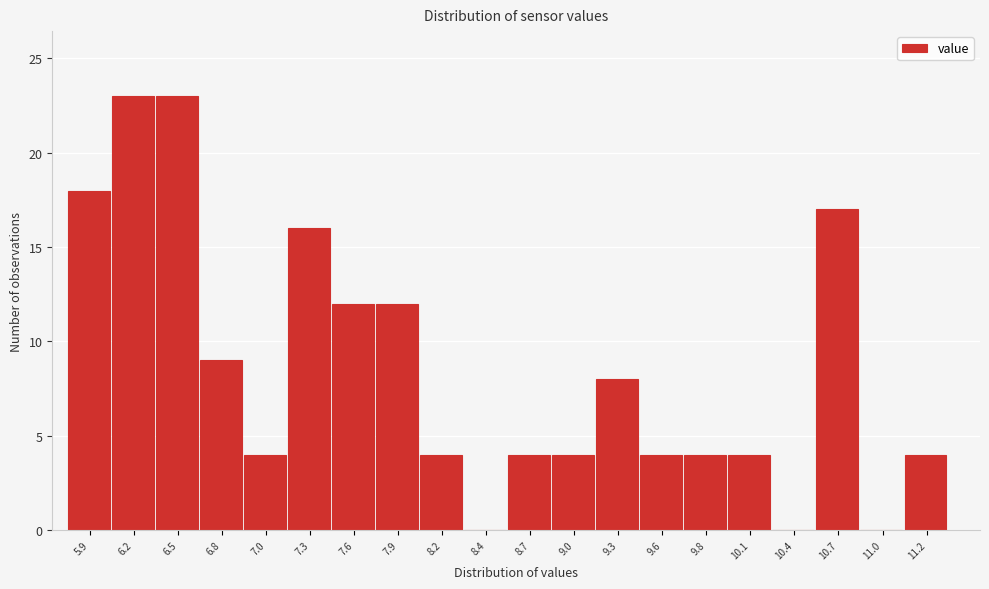

Reading right to left, extract all data points from this chart.

11.2=4	11.0=0	10.7=17	10.4=0	10.1=4	9.8=4	9.6=4	9.3=8	9.0=4	8.7=4	8.4=0	8.2=4	7.9=12	7.6=12	7.3=16	7.0=4	6.8=9	6.5=23	6.2=23	5.9=18